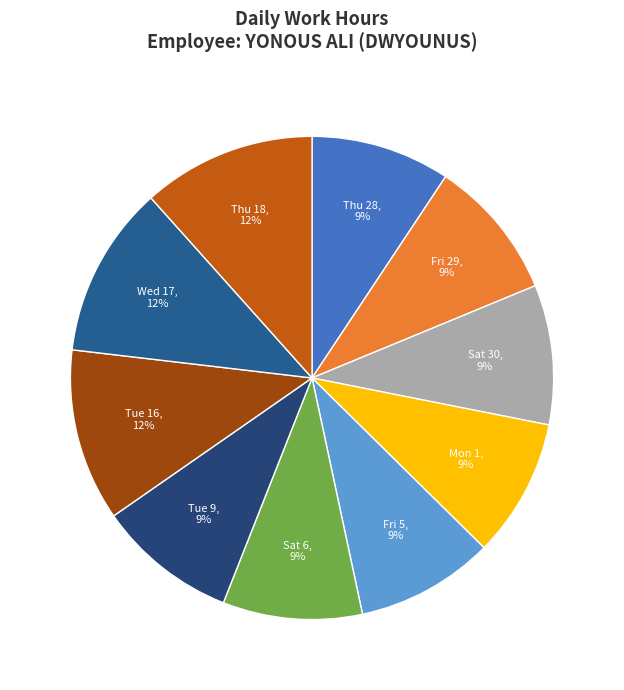

Count the number of slices in the pie.

10